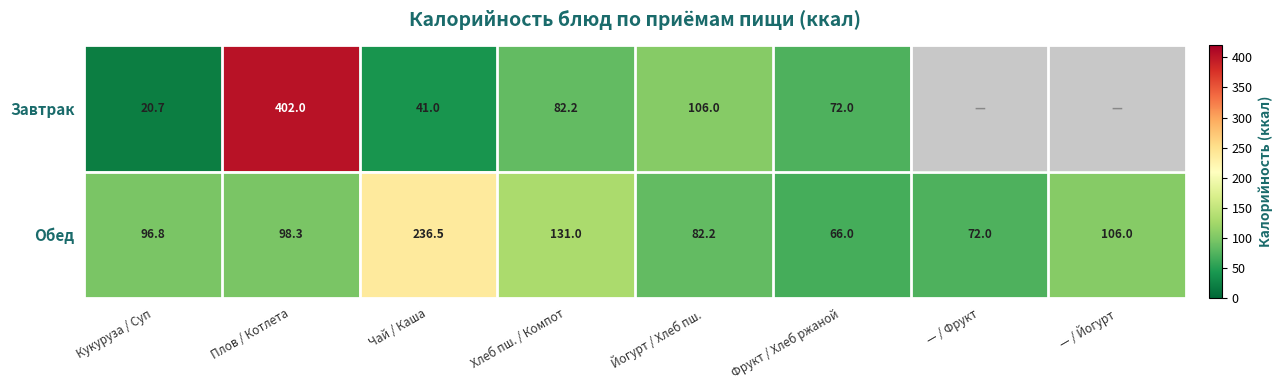

What is the spread (max minus min) of values at Плов / Котлета?

303.7